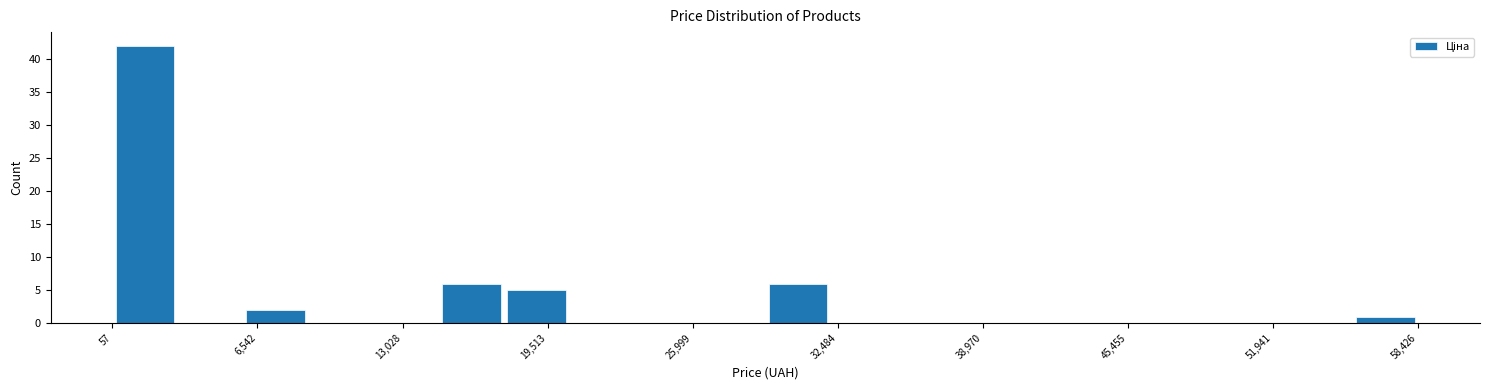

Read against the x-axis, roughly where is the centre of the tallest bar?

2000